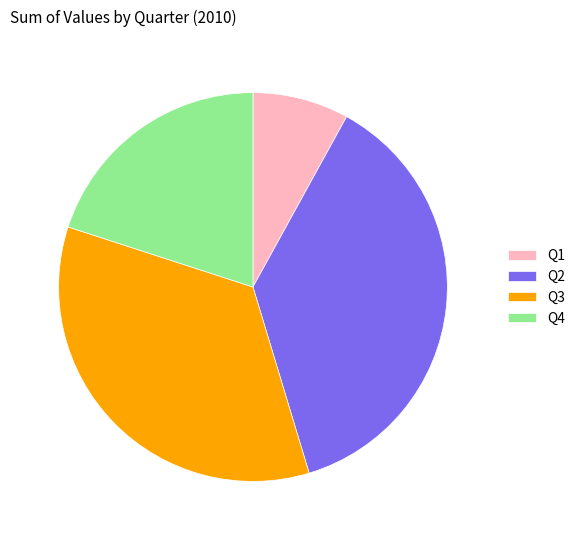

Rank the categories by value from lowest to highest.

Q1, Q4, Q3, Q2